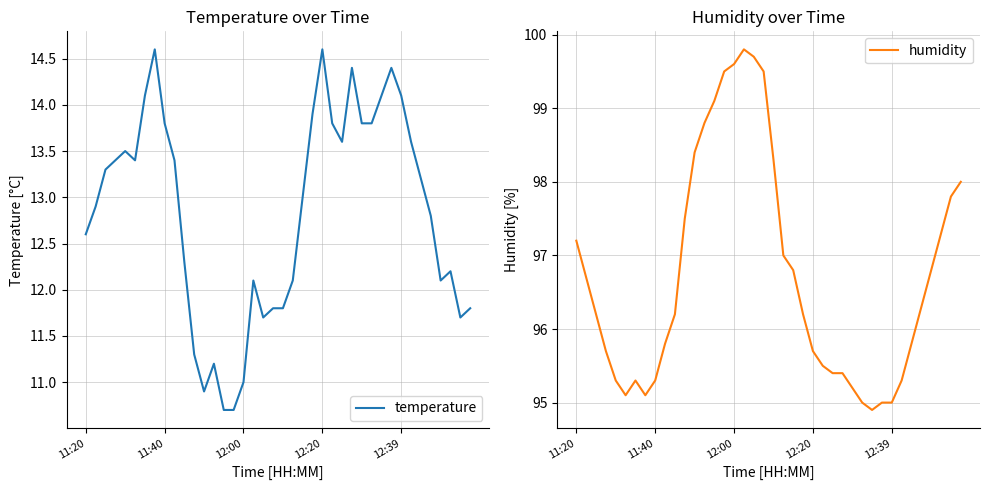

True or false: temperature has more than 2 interior local peaks.

True